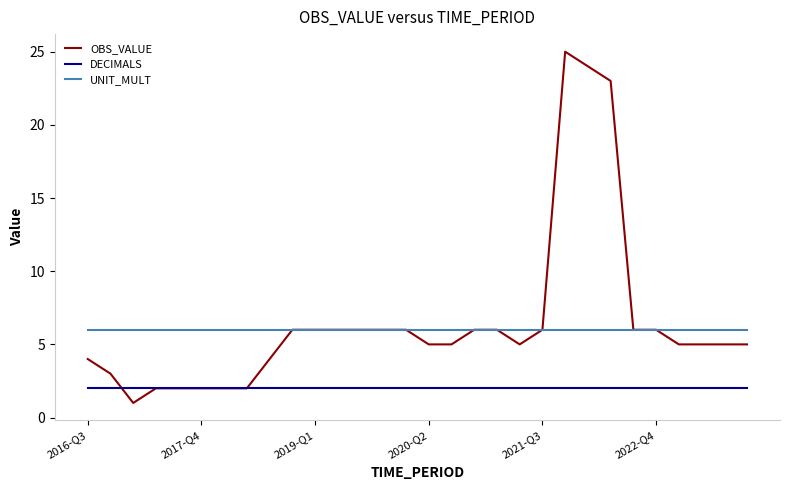

Which series has the widest spread of values?

OBS_VALUE